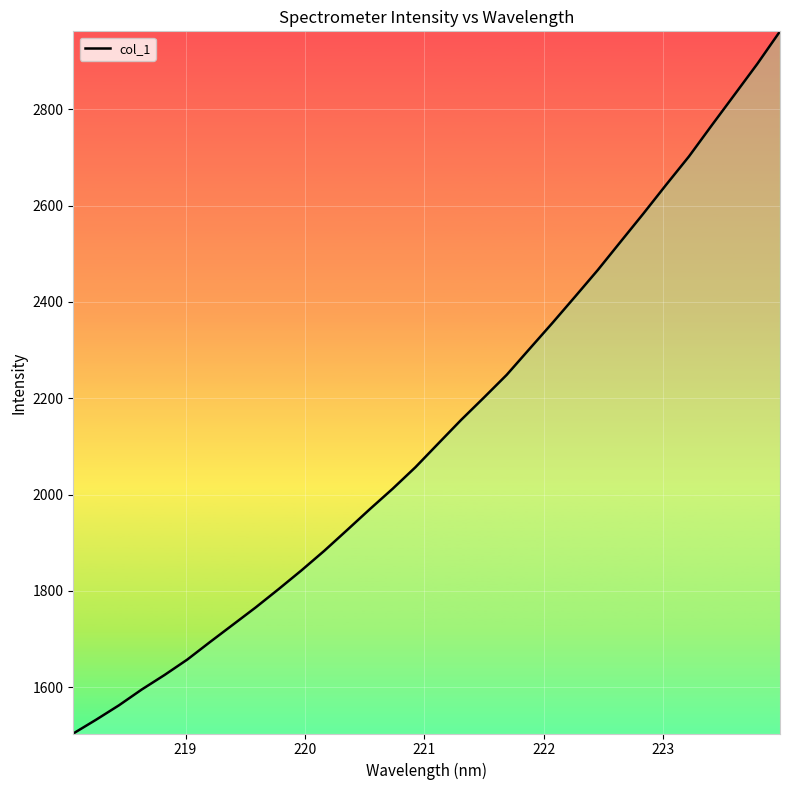

What is the smallest value displayed?

1504.1